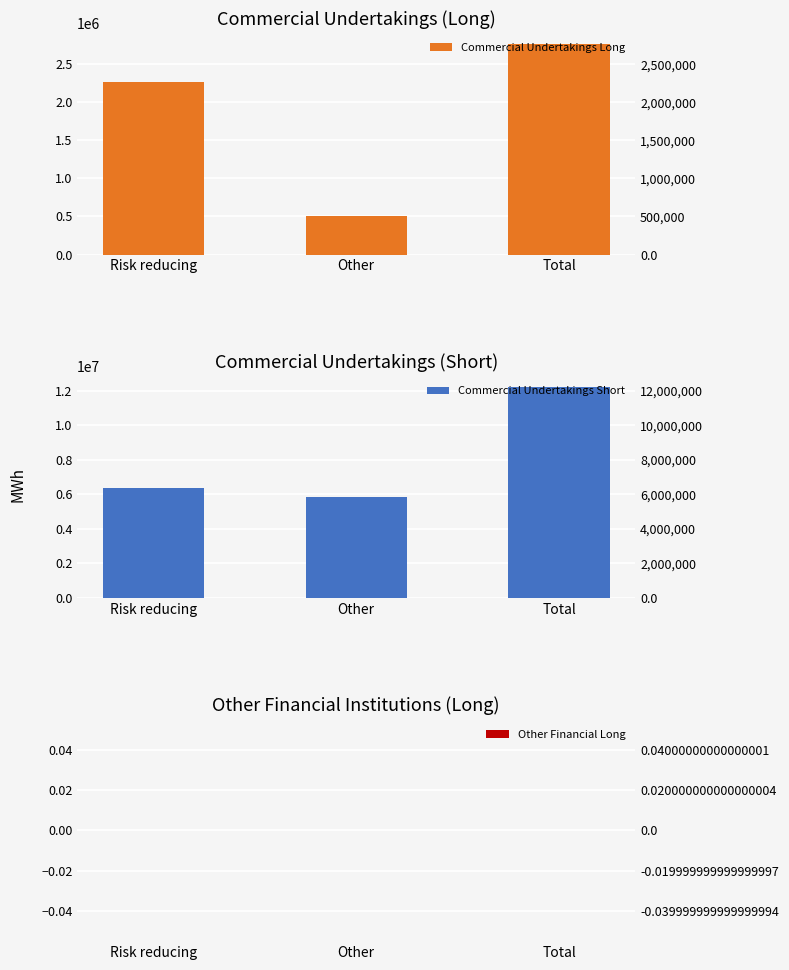

How many data points in Commercial Undertakings Long are less than 2269185?

1